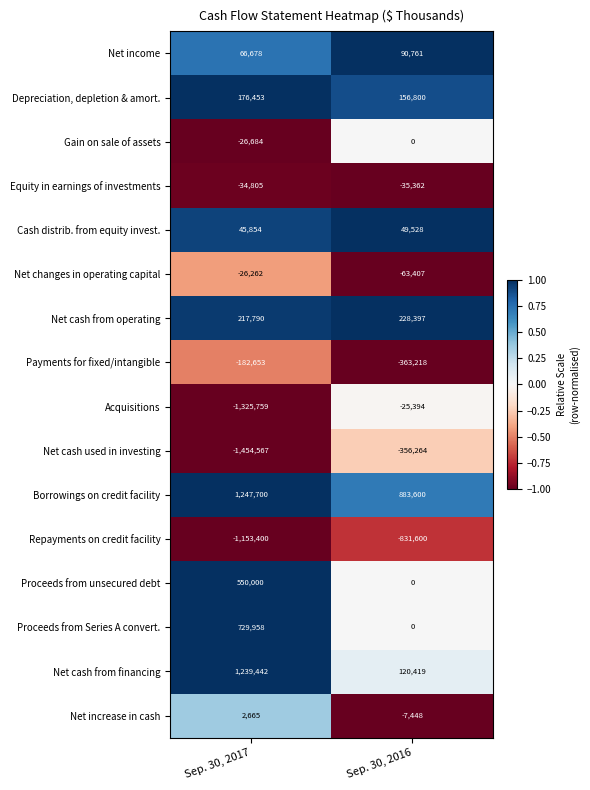

What is the average value of the Net cash from operating series?

223094